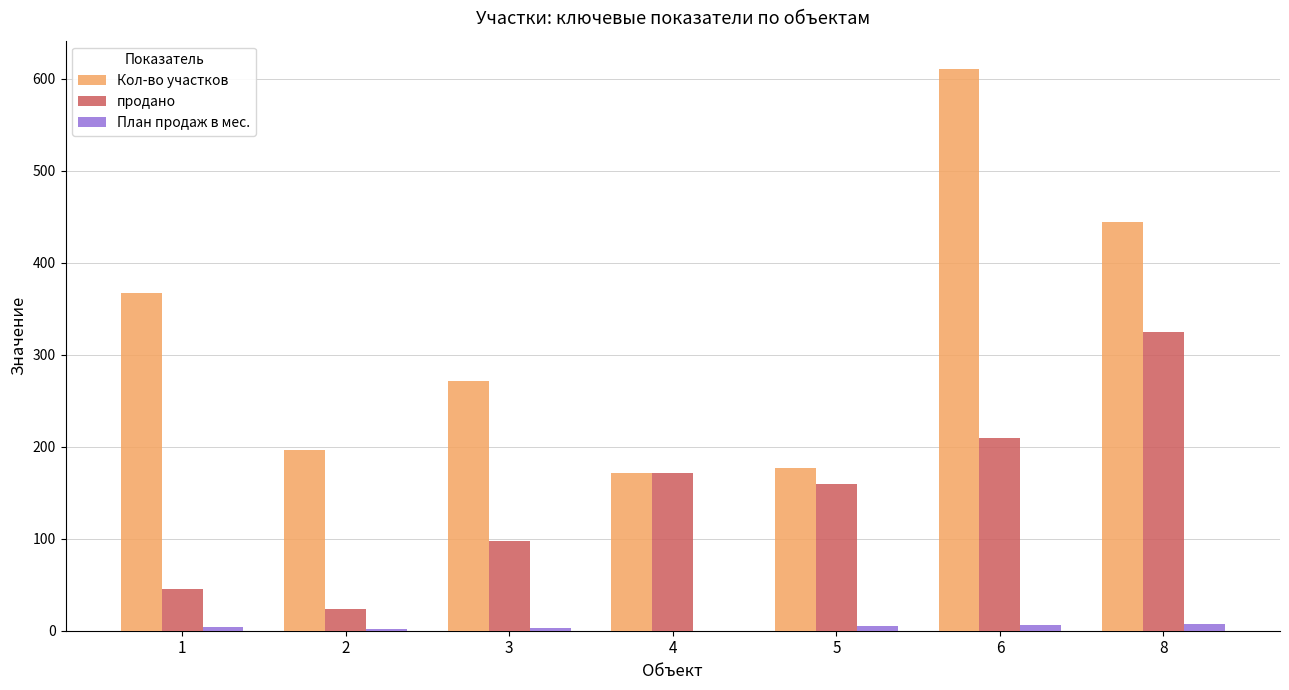

What is the sum of all продано values?

1034